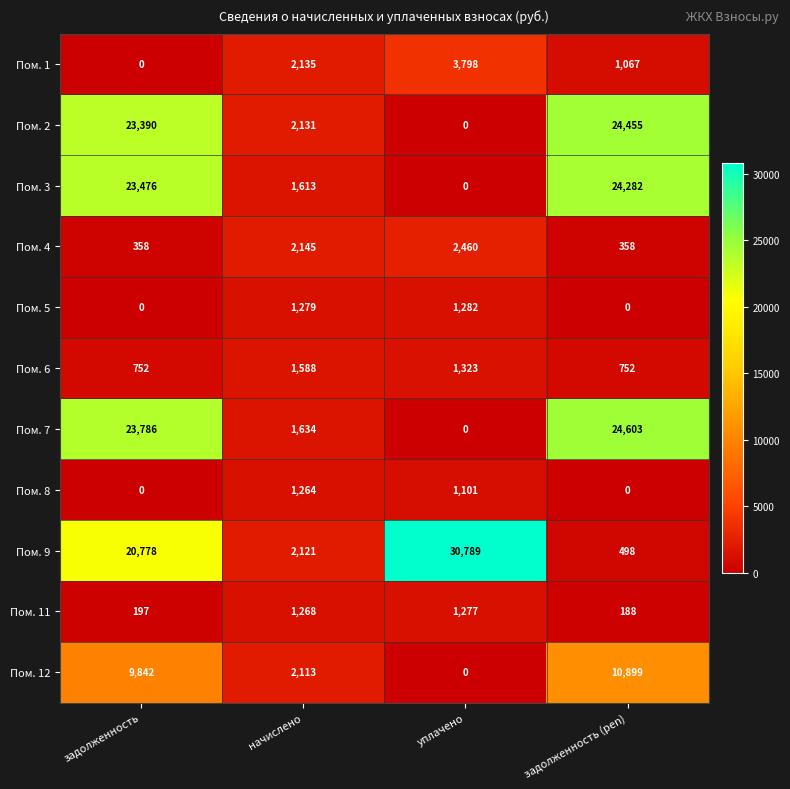

What is the difference between the Пом. 4 values at задолженность and начислено?

1787